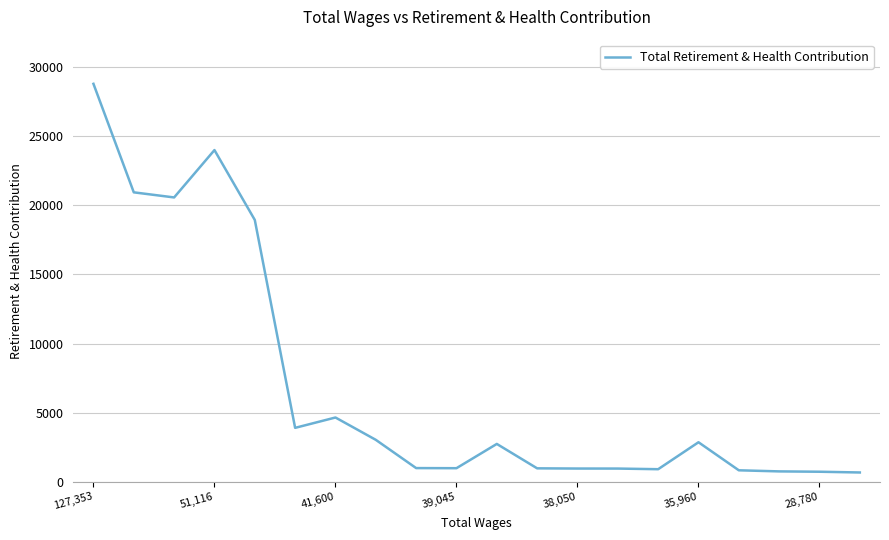

What is the greatest value displayed?

28804